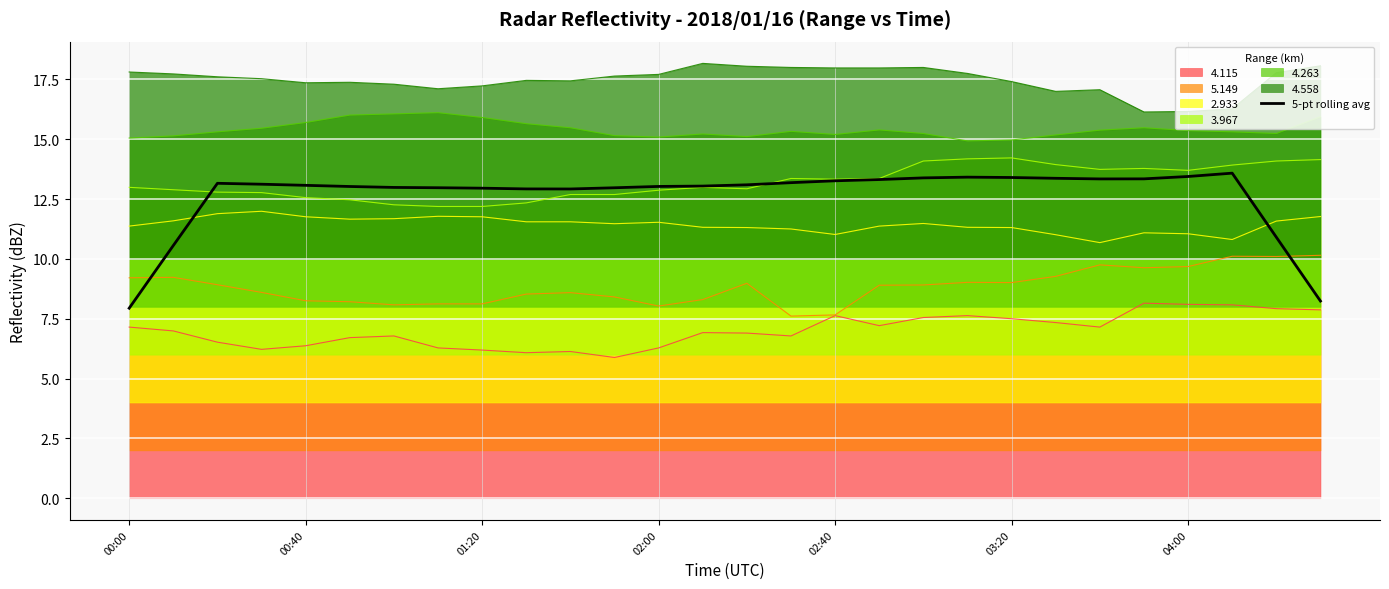

Which series has the largest range (max minus min)?

5-pt rolling avg